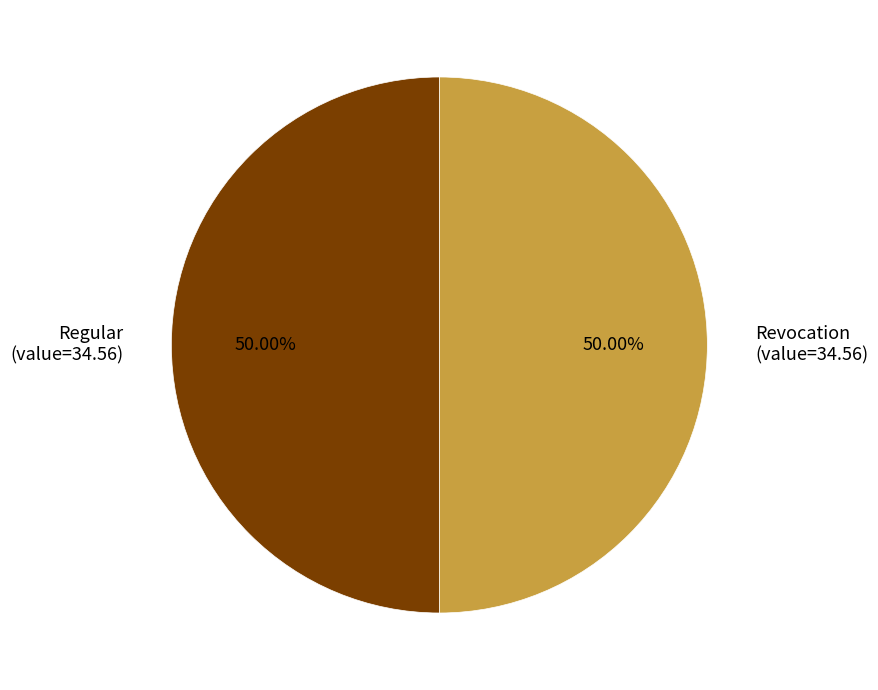

To the nearest percent, what is the difference between the largest and smallest slice percentages?

0%